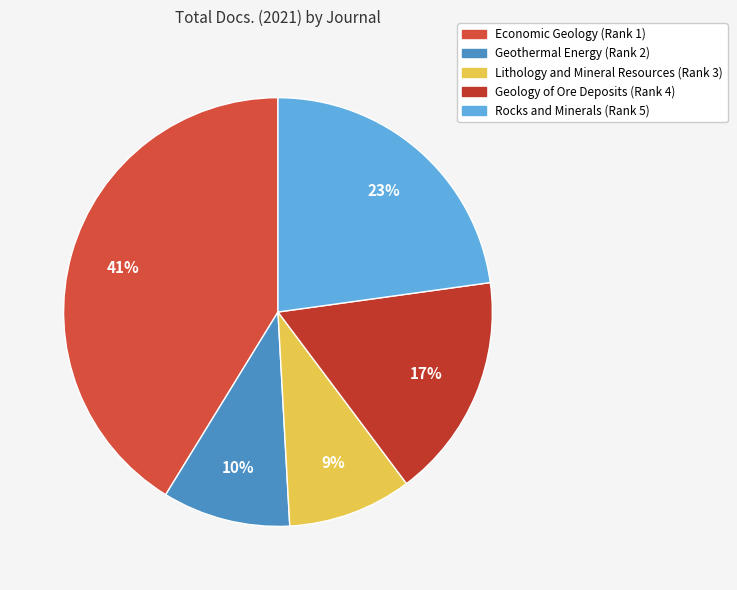

To the nearest percent, what is the combined percentage of Rocks and Minerals (Rank 5) and Geology of Ore Deposits (Rank 4)?

40%